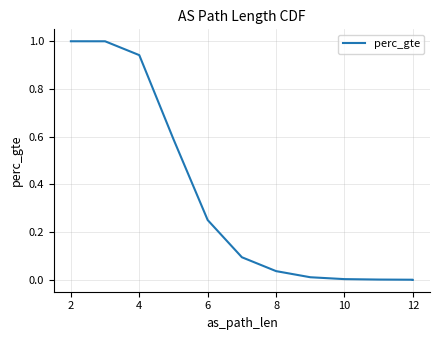

How many series are shown in this chart?

1